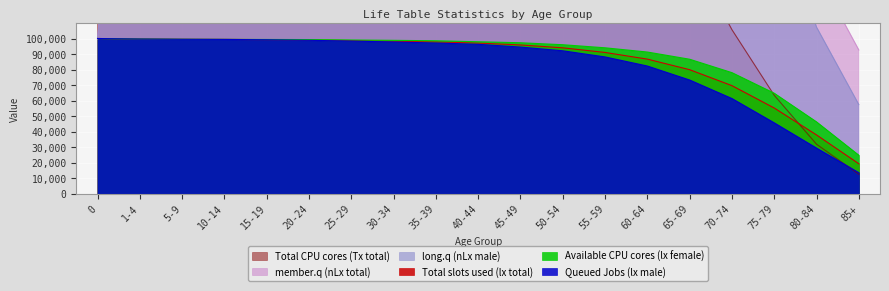

At which label does Available CPU cores (lx female) reach its minimum?

85+